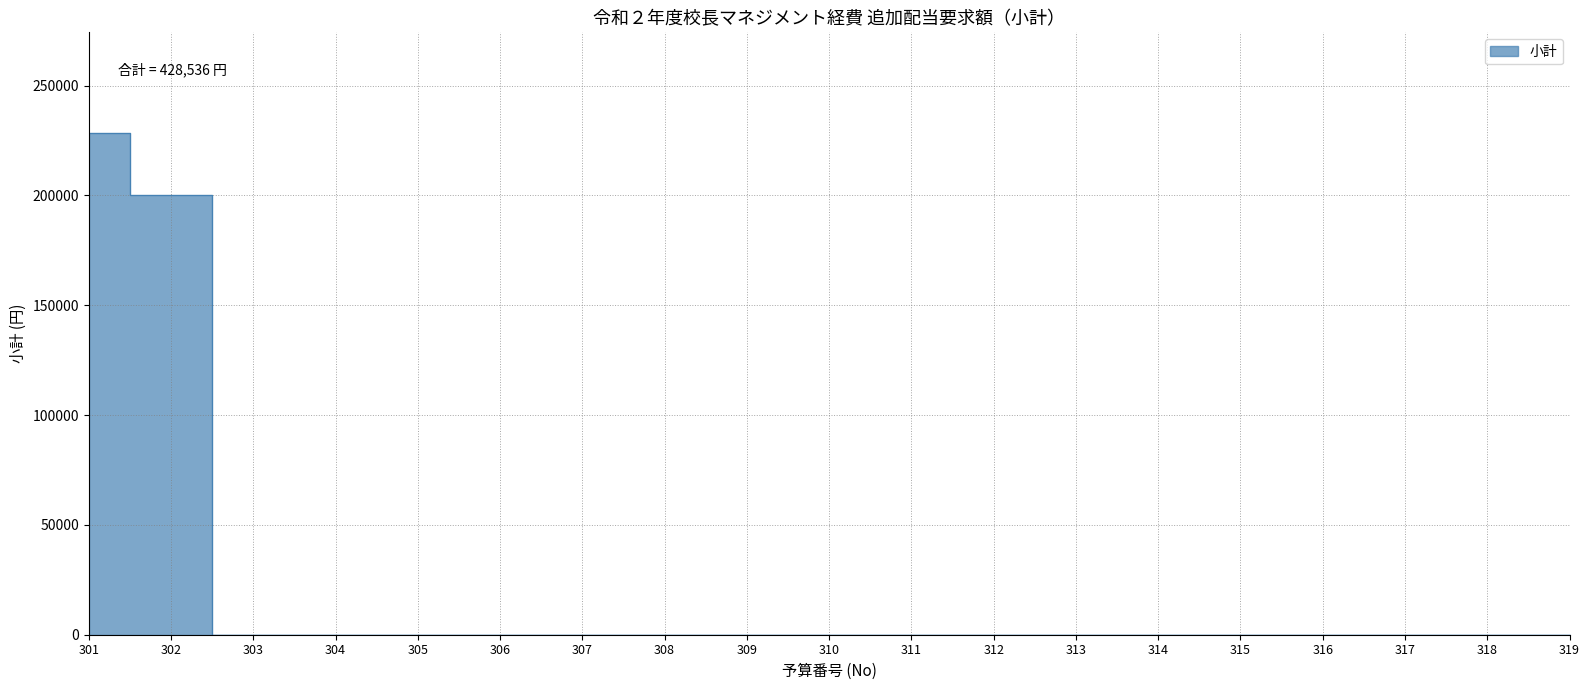

How many lines are shown in the chart?

1